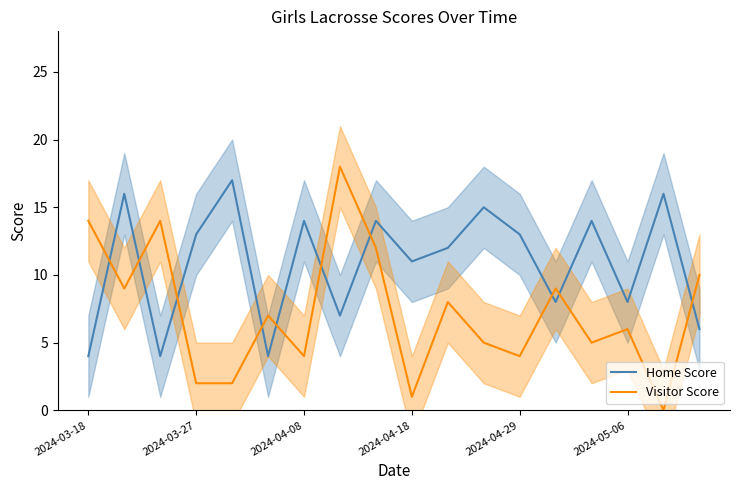

What is the difference between the maximum and second lowest values in the Home Score series?

13